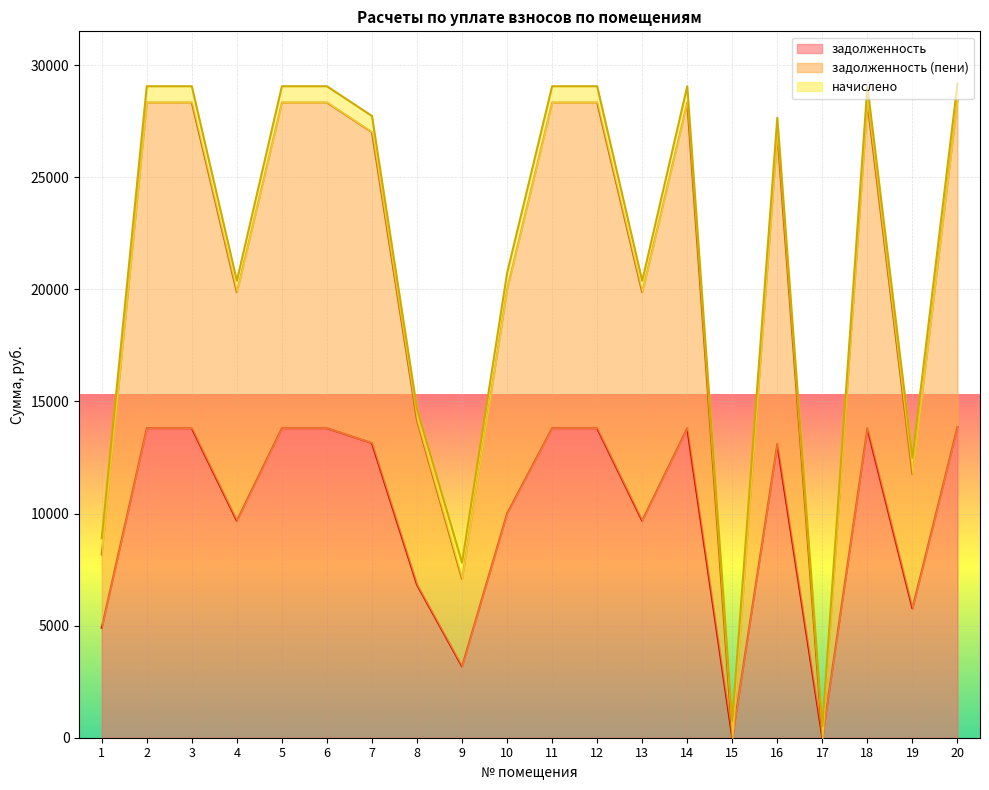

True or false: задолженность (пени) and задолженность intersect in this chart.

False